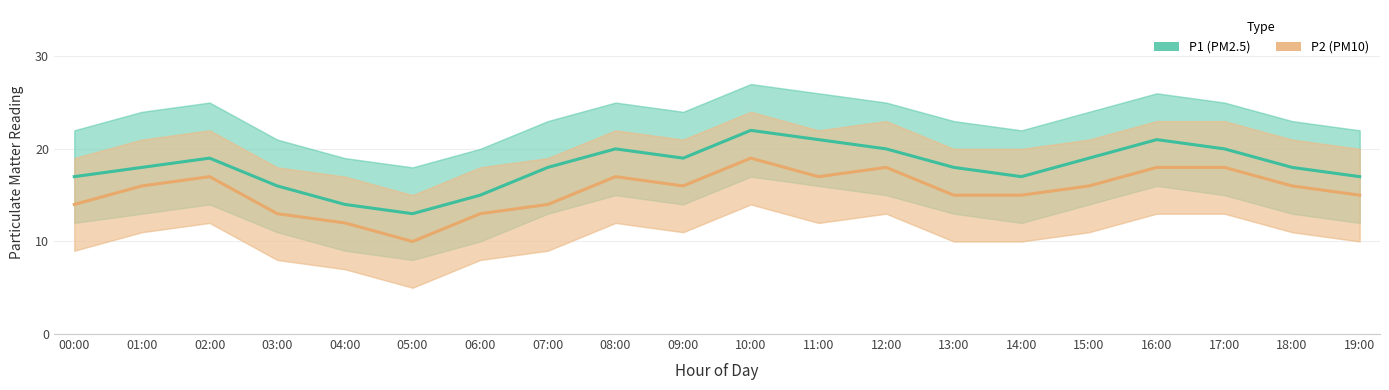

The P1 (PM2.5) series shows 29 at 15:00. True or false?

False